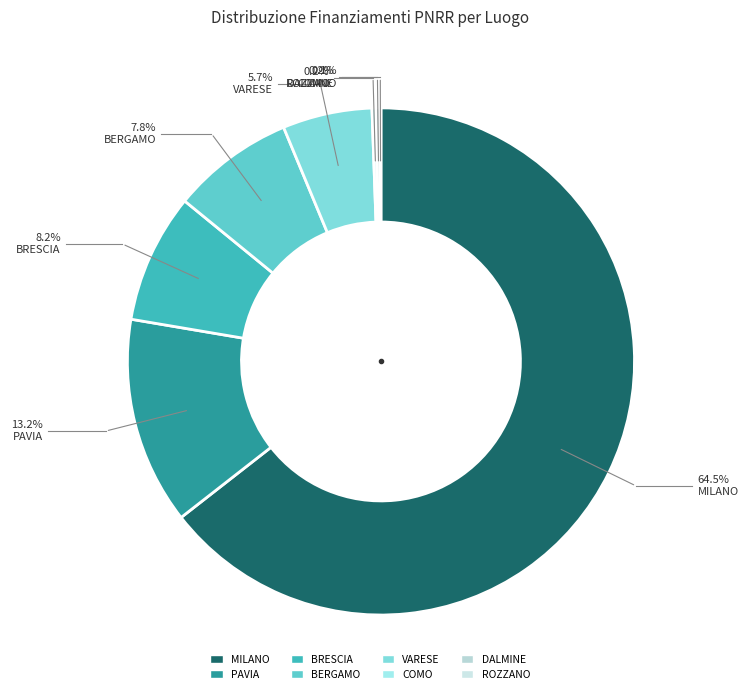

Combined, what portion of the pie is COMO and BRESCIA?

8.5%